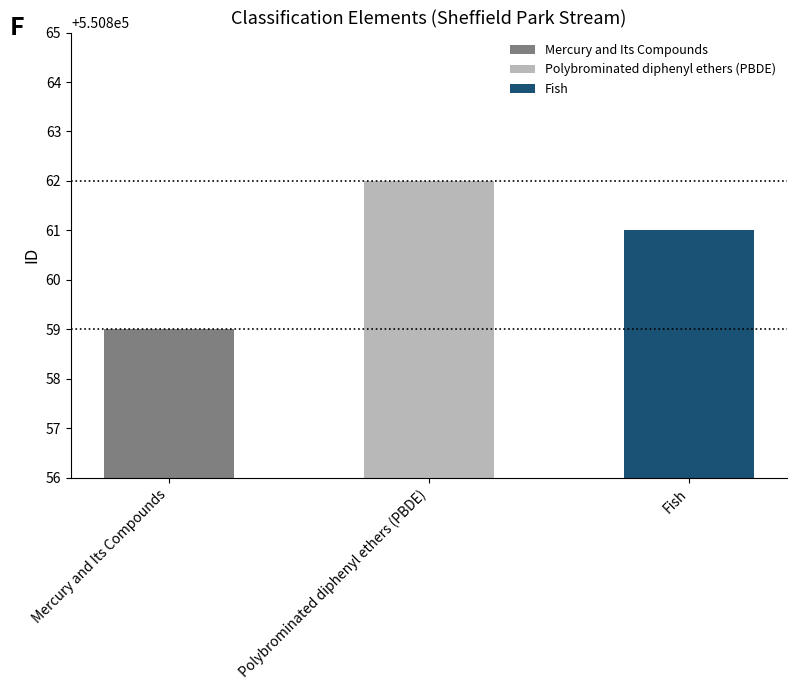

What is the label of the 1st bar from the right?

Fish